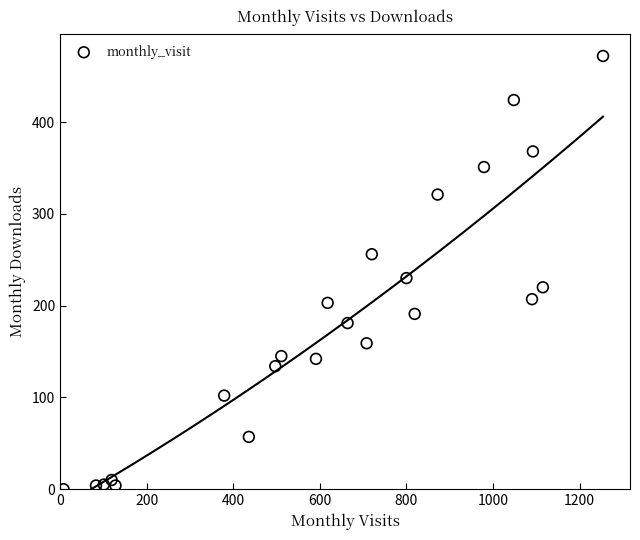

What is the range of X values (max minus min)?

1246